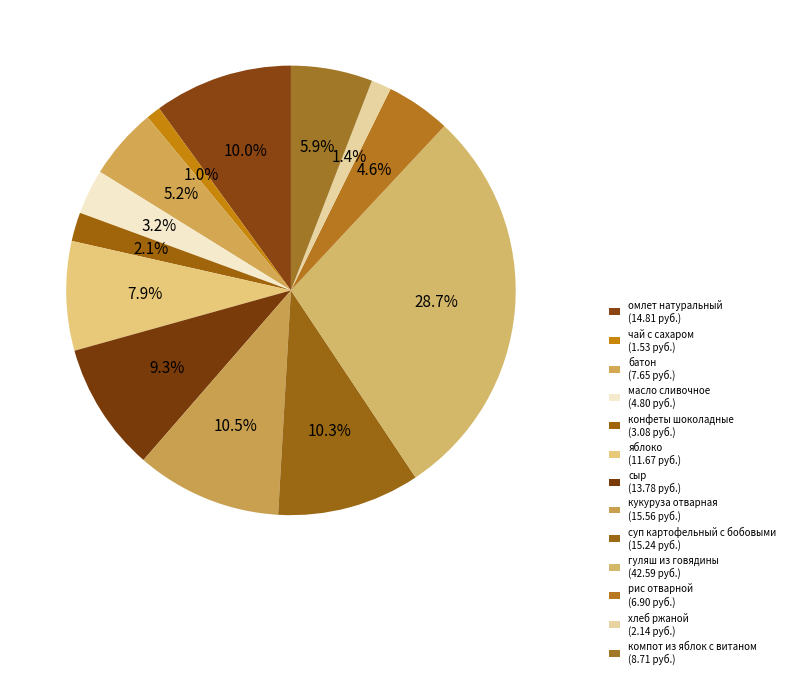

Count the number of slices in the pie.

13